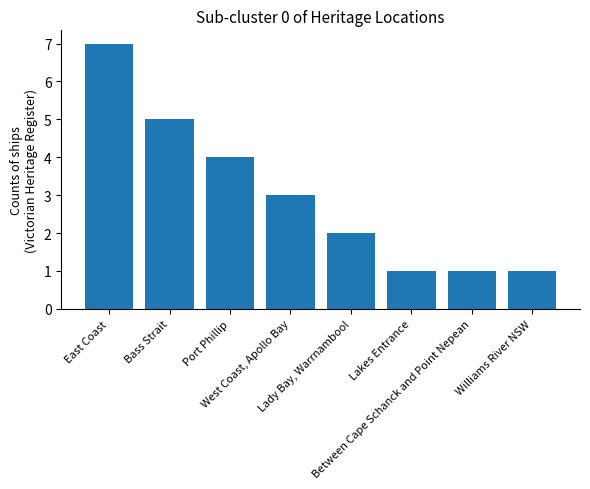

What is the difference between the values at Port Phillip and Between Cape Schanck and Point Nepean?

3